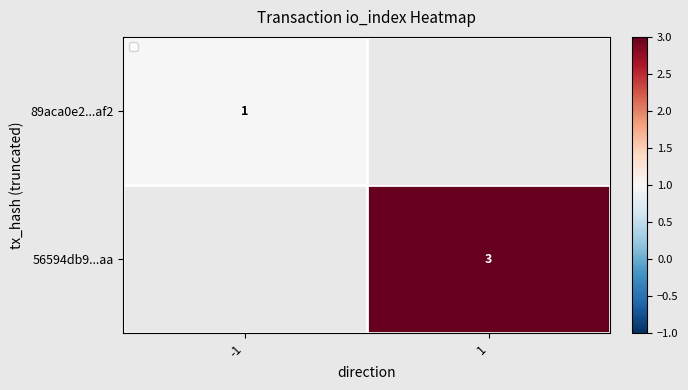

Is it true that 89aca0e2...af2 equals 2 at -1?

False